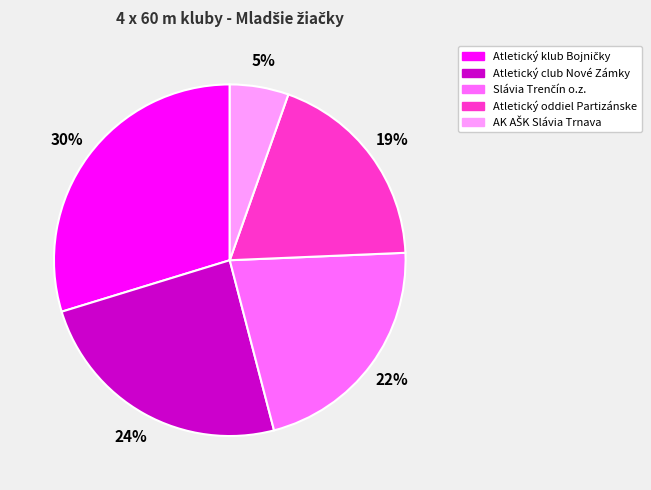

What percentage is the Atletický oddiel Partizánske slice, to the nearest percent?

19%